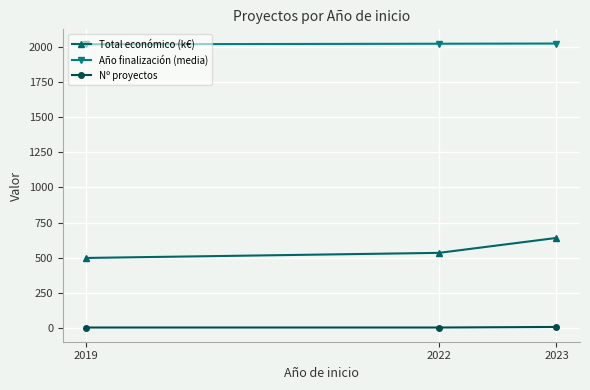

The value of Año finalización (media) at 2023 is 2026.4. True or false?

True